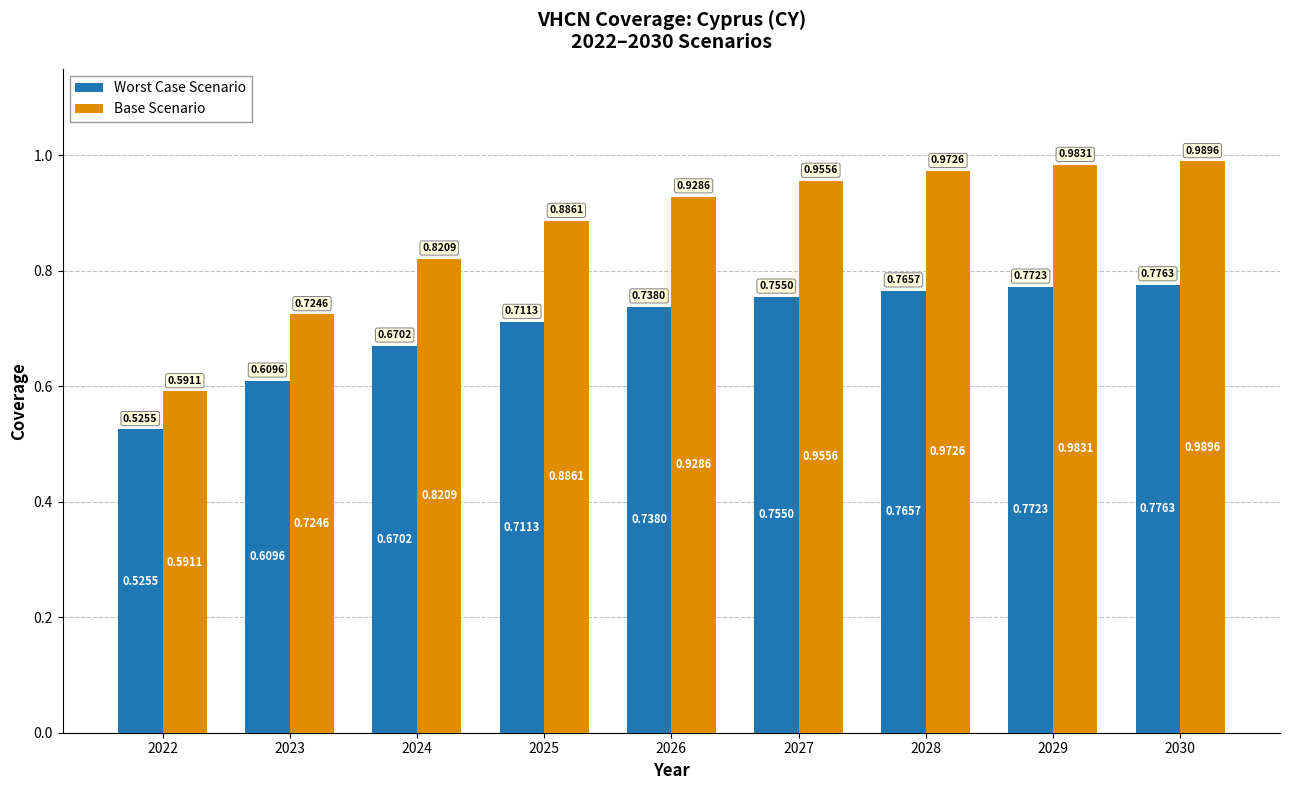

Between 2025 and 2026, which series saw the biggest shift?

Base Scenario